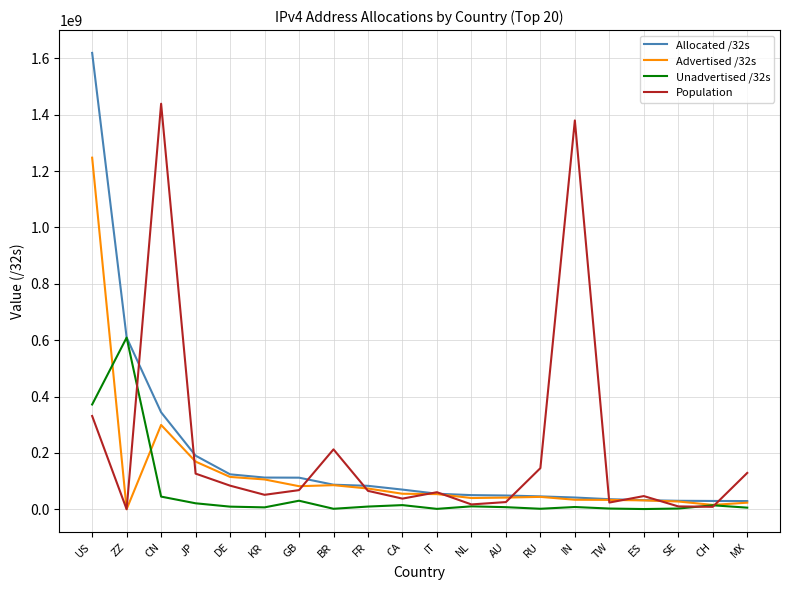

The value of Allocated /32s at RU is 45656960. True or false?

True